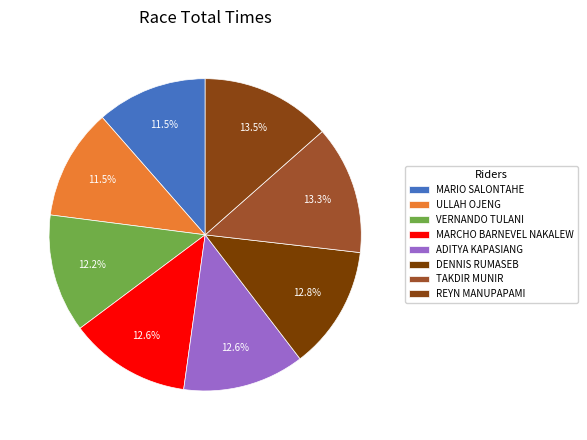

Is it true that REYN MANUPAPAMI is 8% of the pie?

False